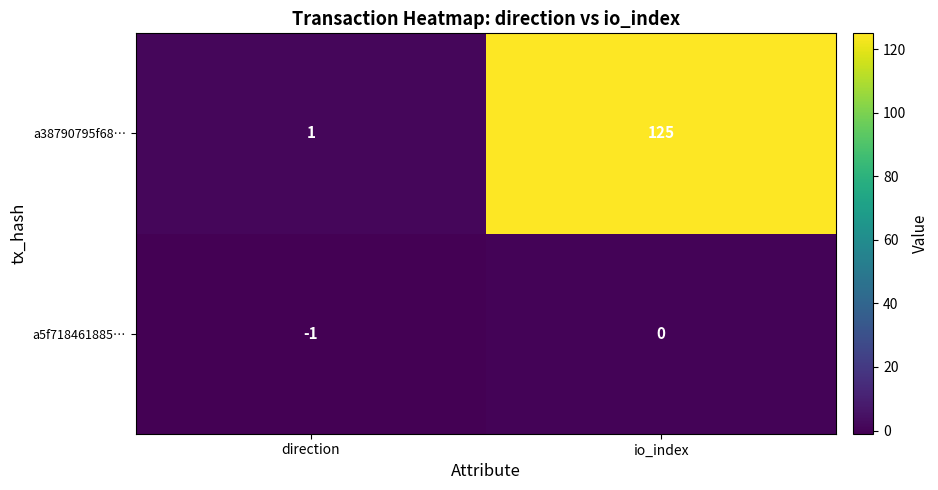

At which category is the sum across all series the highest?

io_index